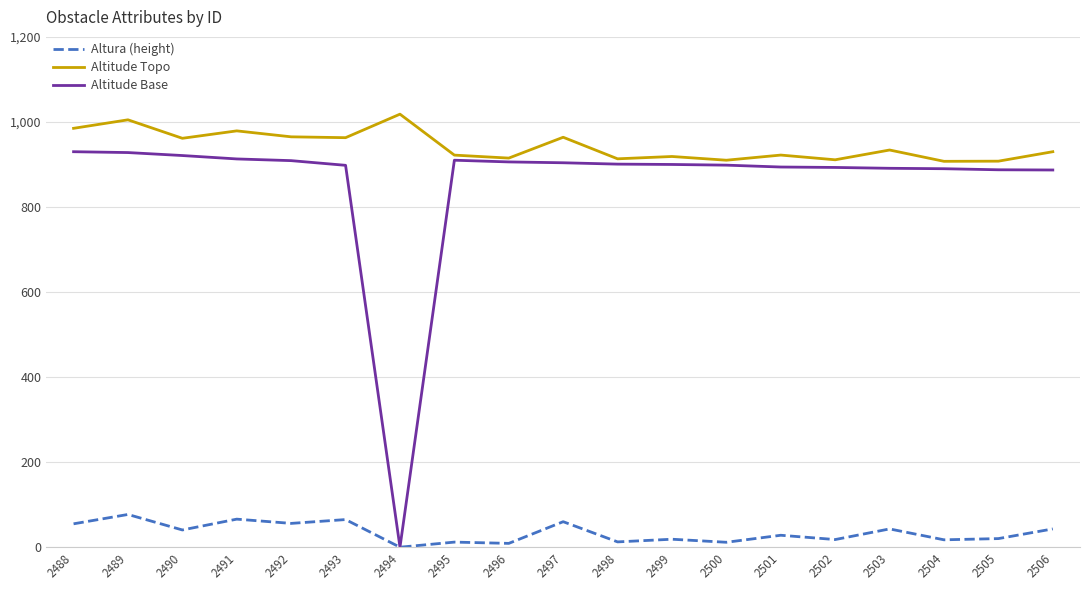

How many lines are shown in the chart?

3